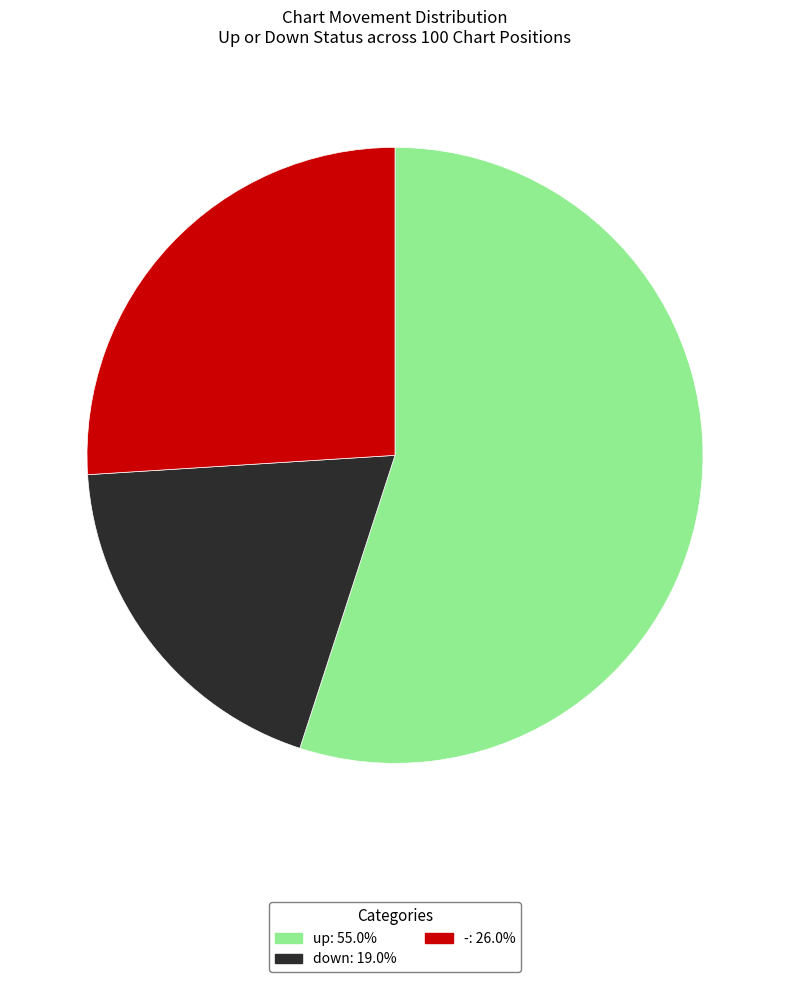

Between - and down, which is larger?

-